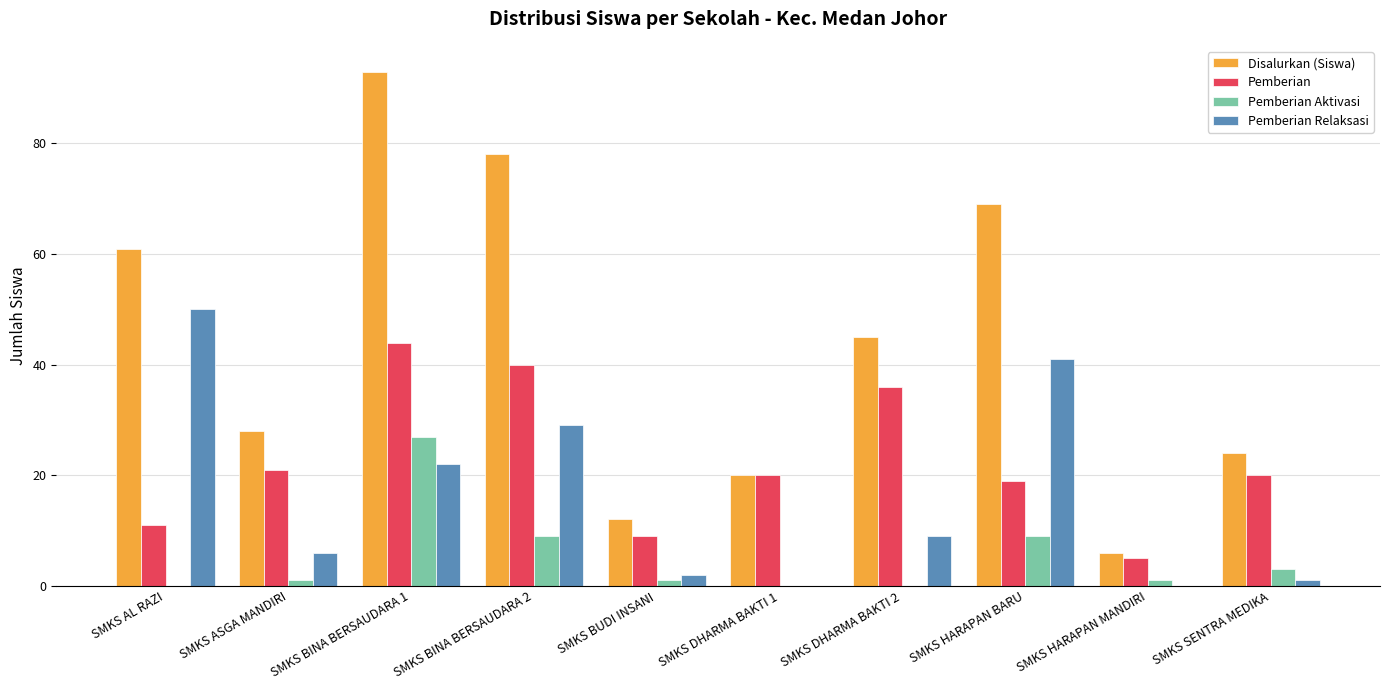

Which series has the largest range (max minus min)?

Disalurkan (Siswa)